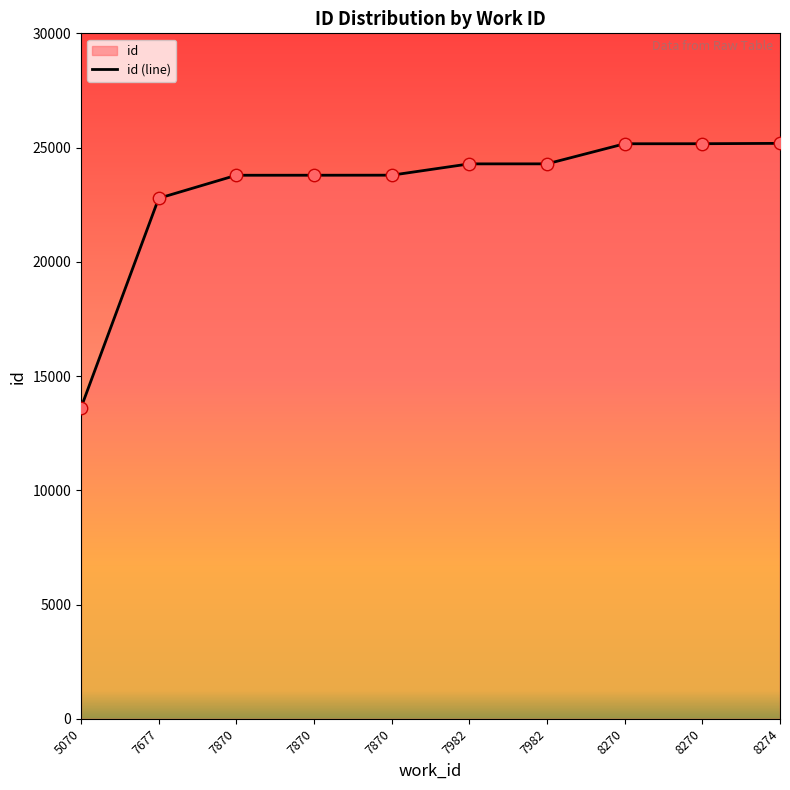

Approximately how many times larger is the value at 7982 compared to 7870?

1.0